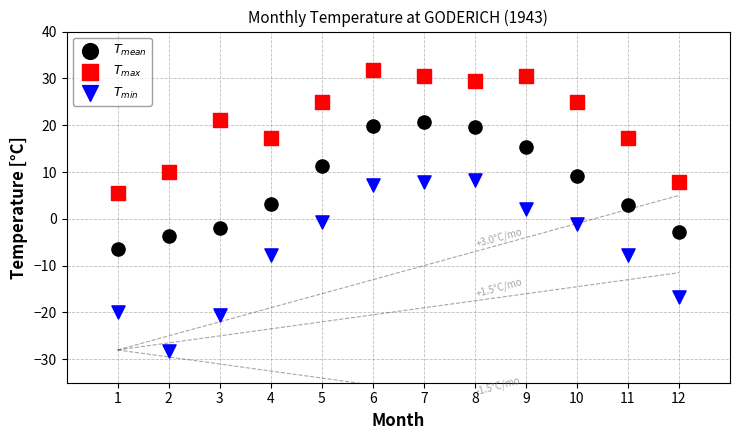

Across all data points, what is the range of Y values (max minus min)?

60.0